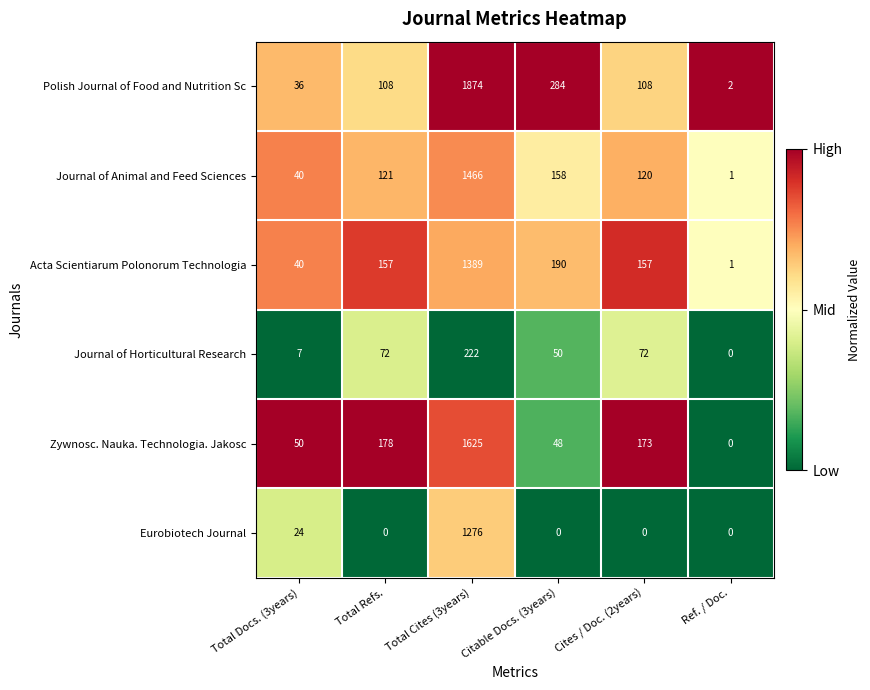

Where is Acta Scientiarum Polonorum Technologia nearest to the value 695?

Citable Docs. (3years)